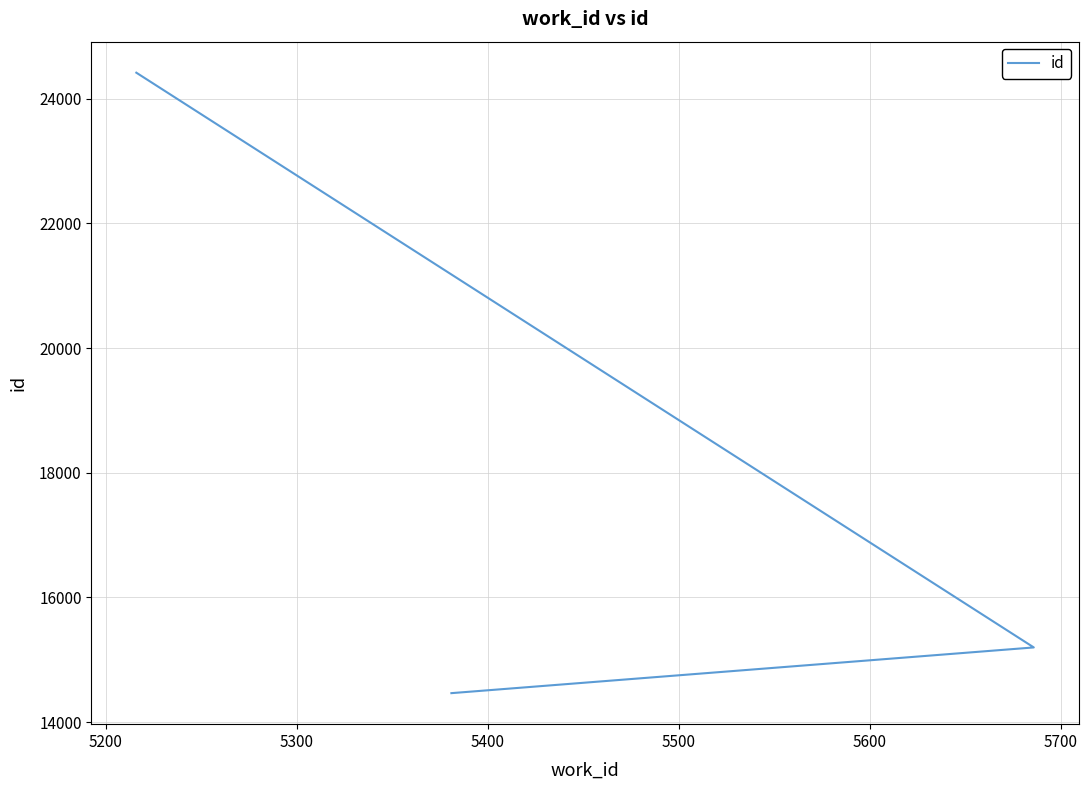

The chart shows a value of 24434 at 5100. True or false?

False